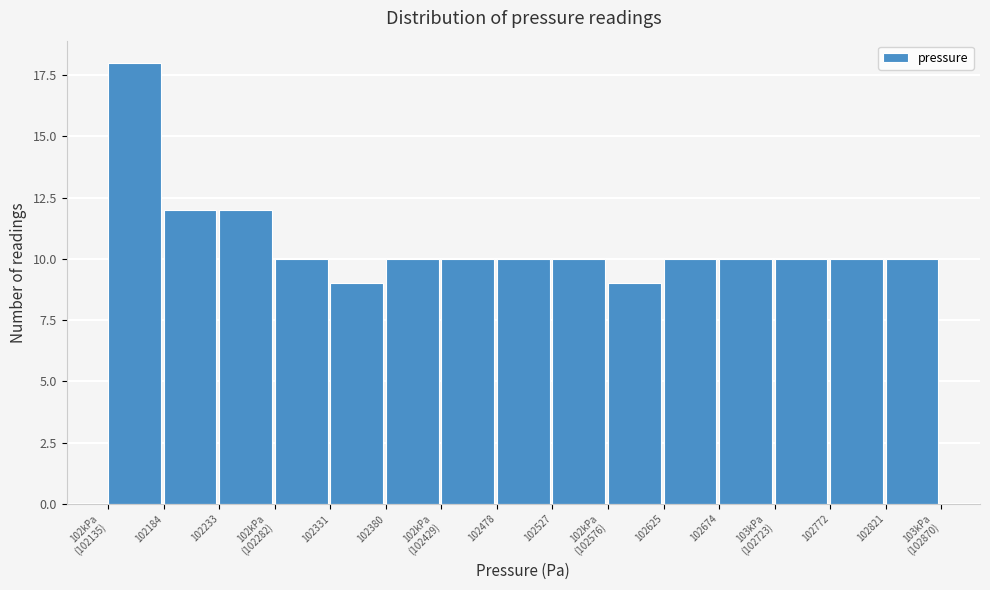

Reading left to right, list all the values displayed in this chart.

18	12	12	10	9	10	10	10	10	9	10	10	10	10	10